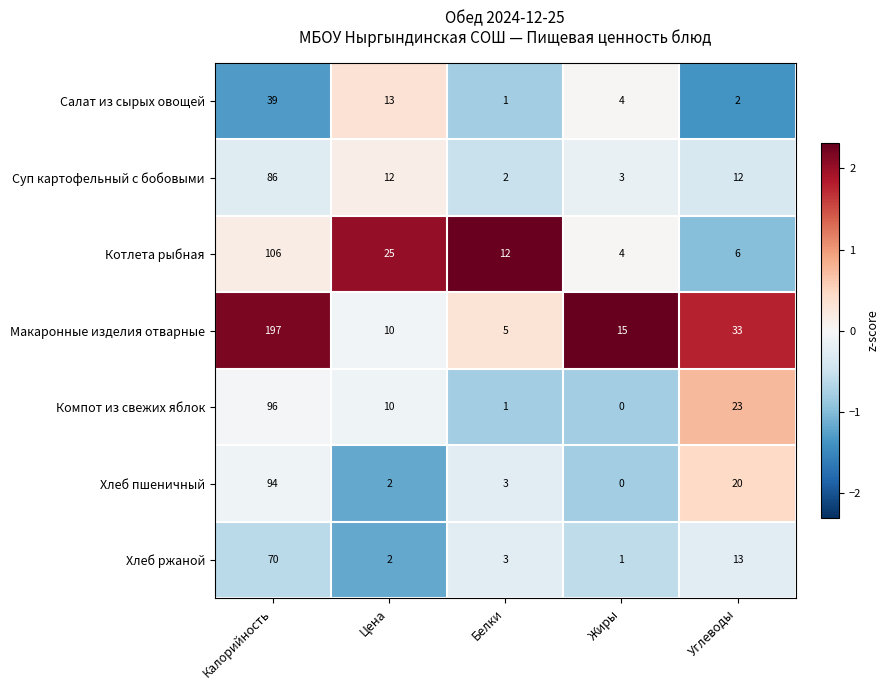

The Компот из свежих яблок series shows 2 at Белки. True or false?

False